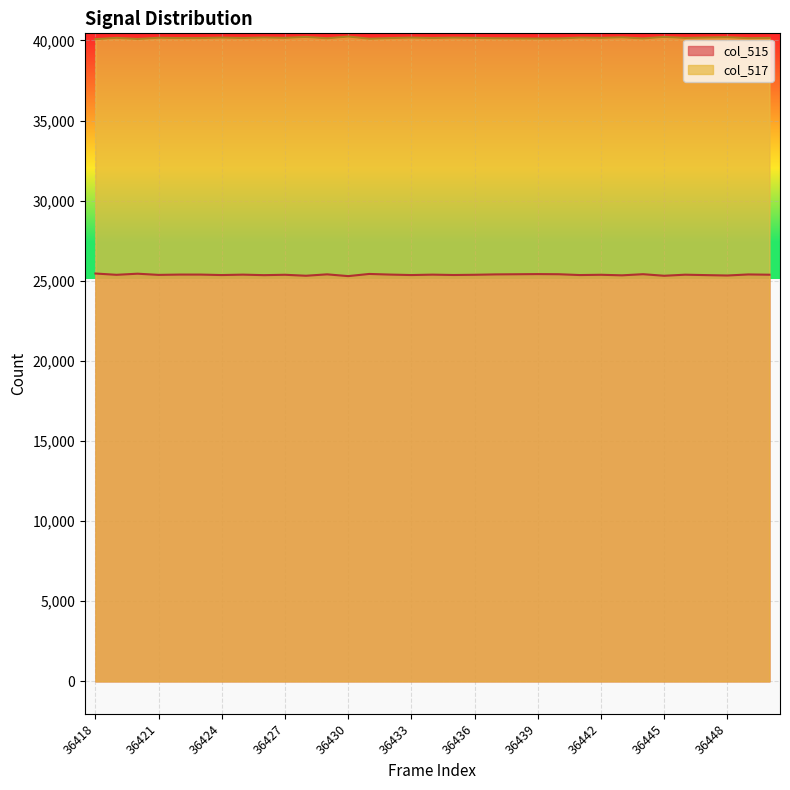

What is the total value across all series at 36450?

65535